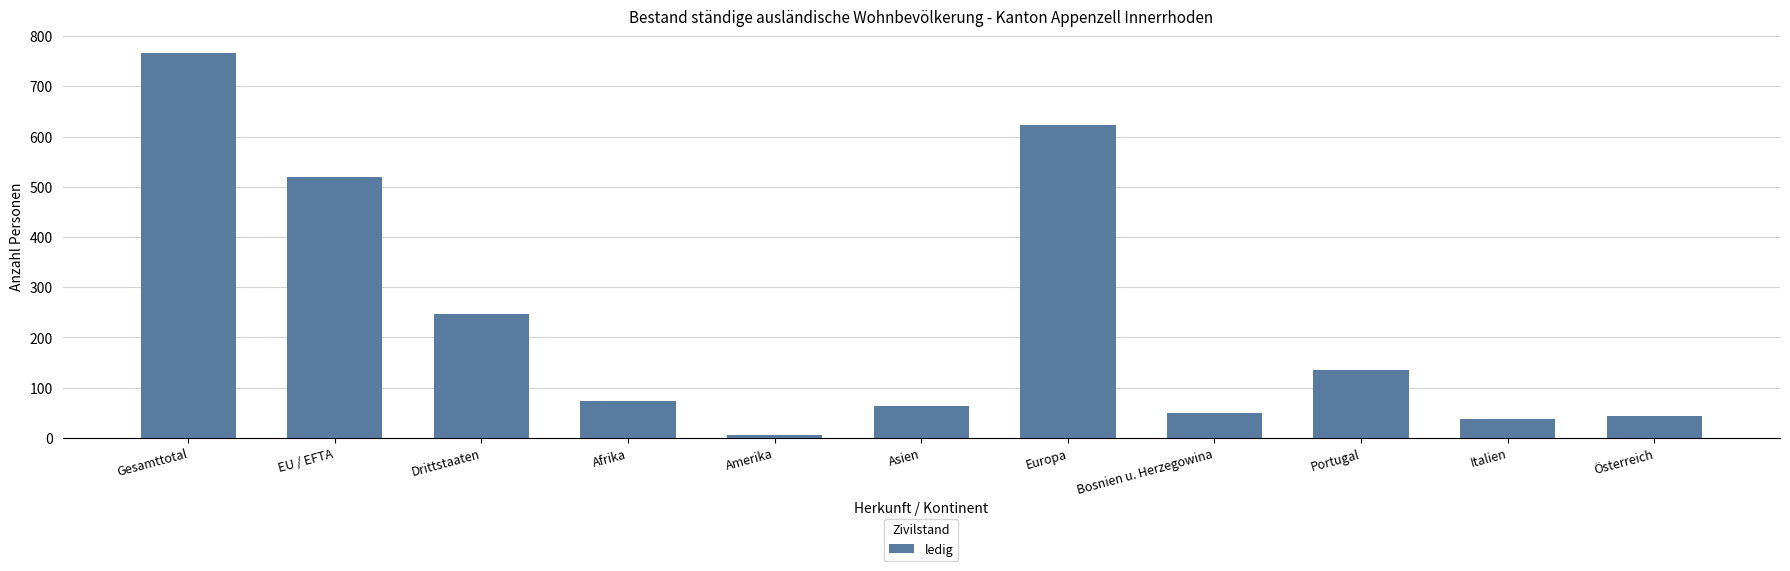

Reading left to right, list all the values displayed in this chart.

767	520	247	73	5	64	623	49	135	38	43